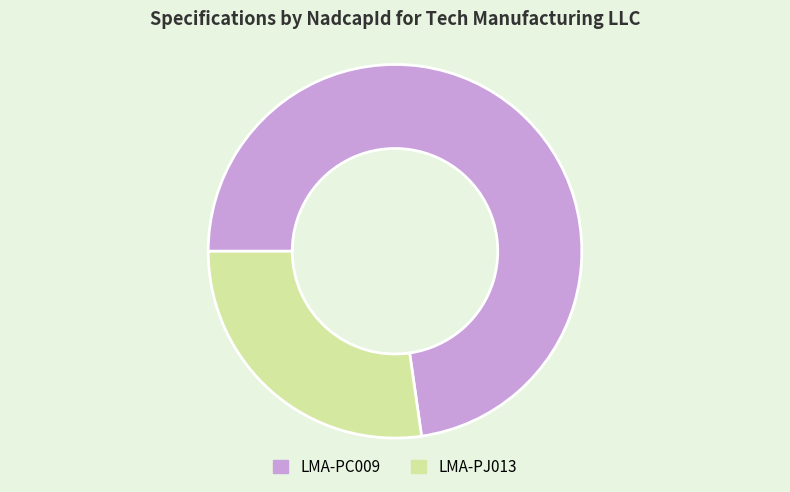

Approximately how many times larger is the value at LMA-PC009 compared to LMA-PJ013?

2.7